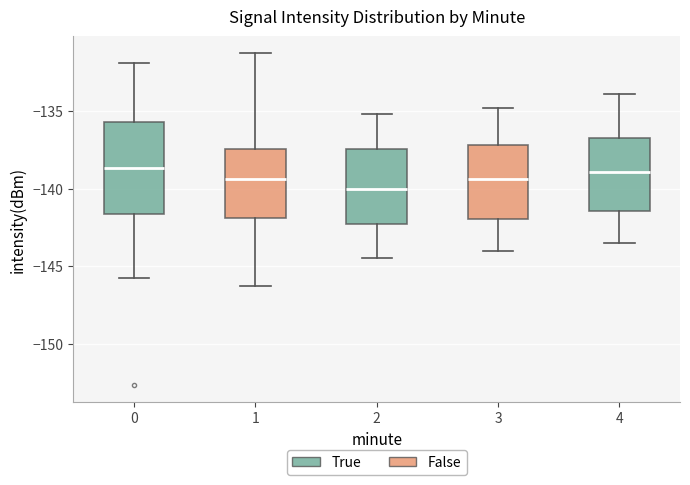

Where does the median line of the box at x = 0 sit on the y-axis? The values are not printed on the chart, so give them approximately, as read against the axis.

-138.5